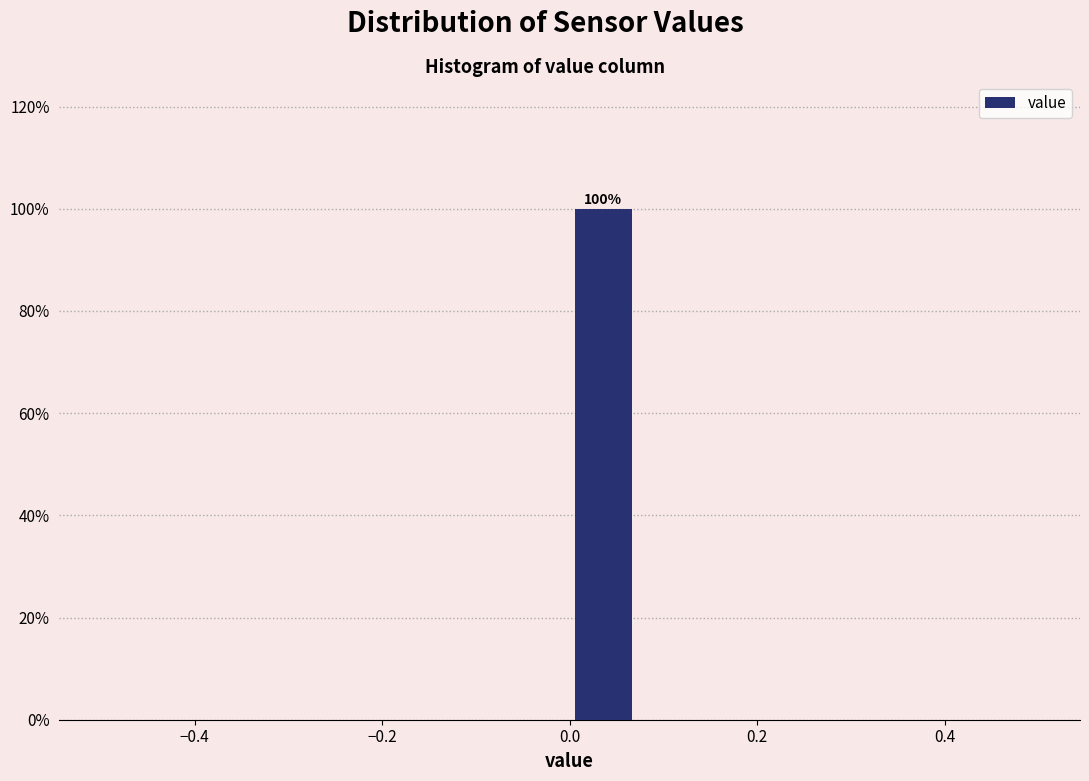

Read against the x-axis, roughly where is the centre of the tallest bar?

0.04